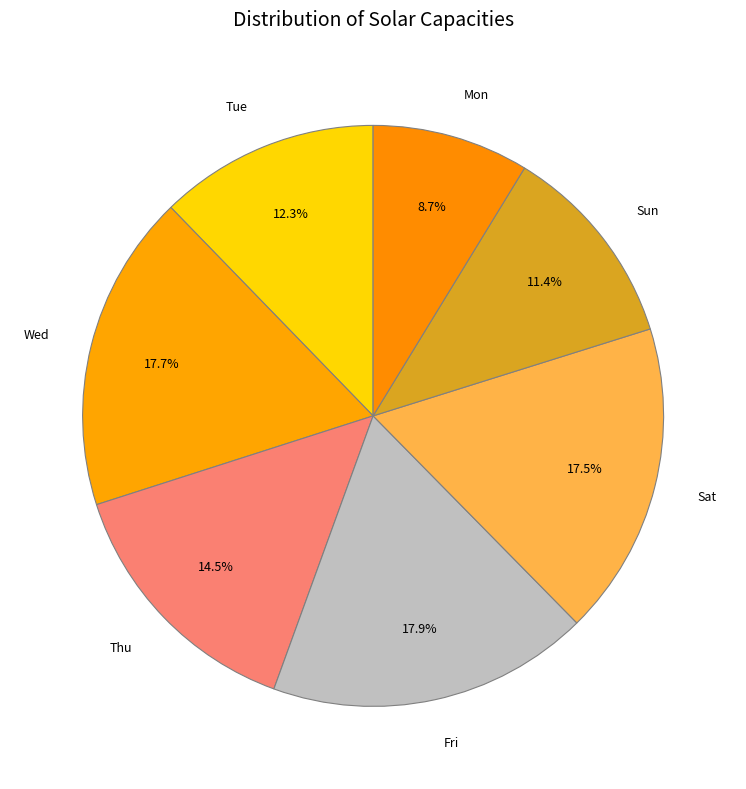

What is the ratio of the value at Wed to the value at Thu?

1.2